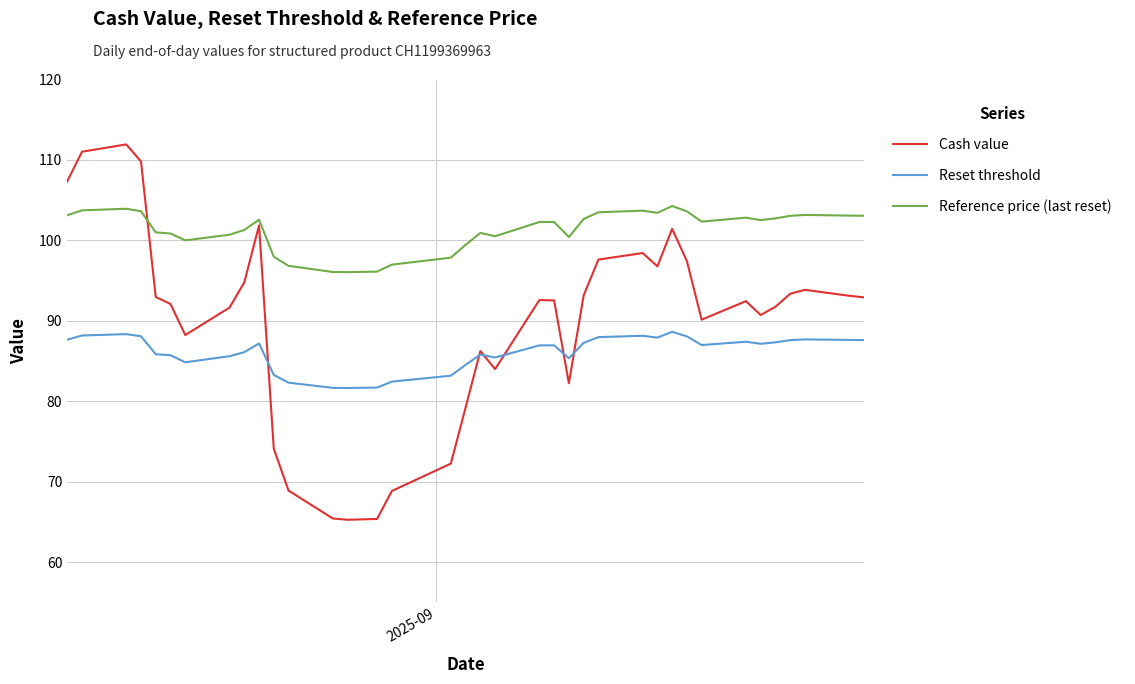

True or false: Reference price (last reset) and Reset threshold cross at least once.

False